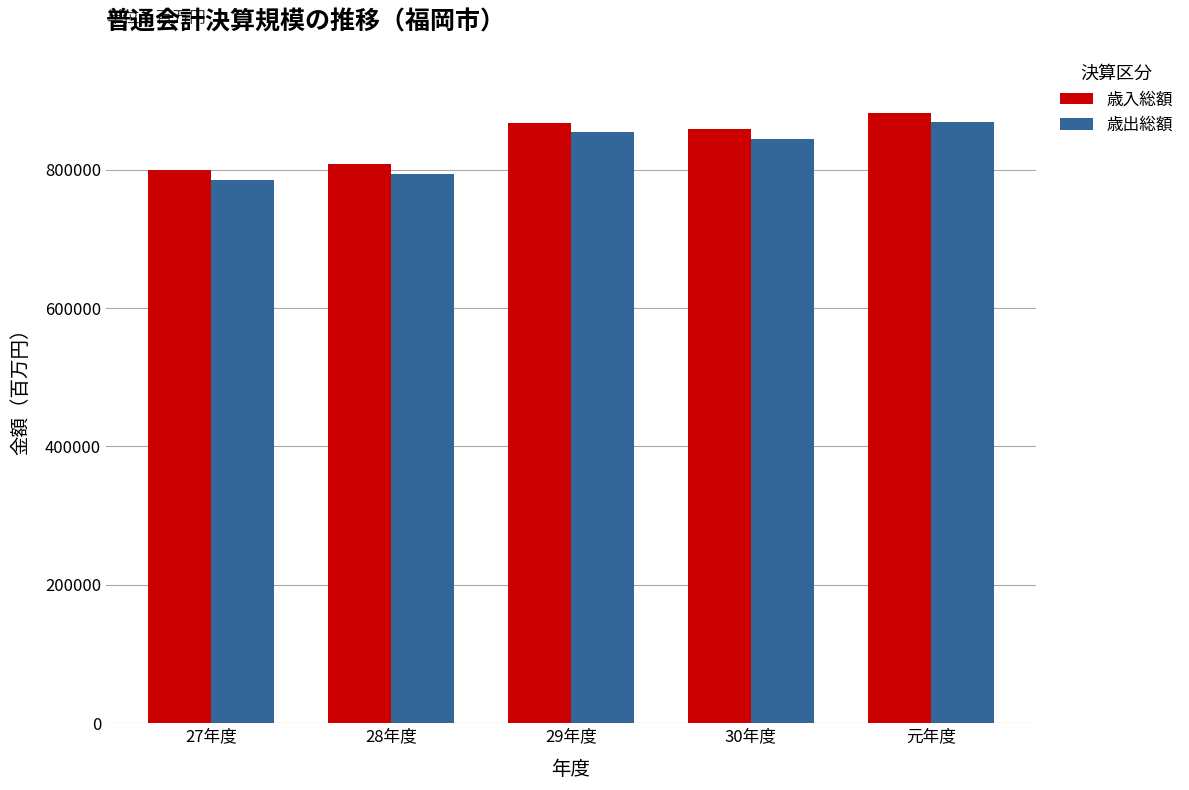

Between 28年度 and 30年度, which series saw the biggest shift?

歳出総額